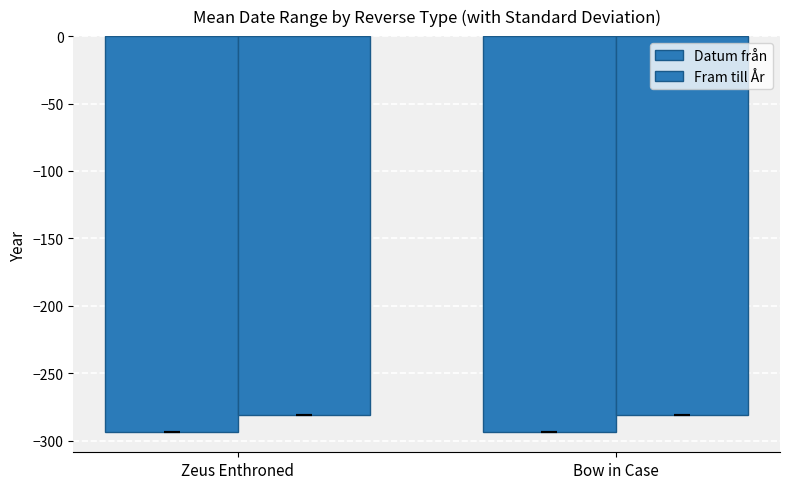

What position from the right is Bow in Case?

1